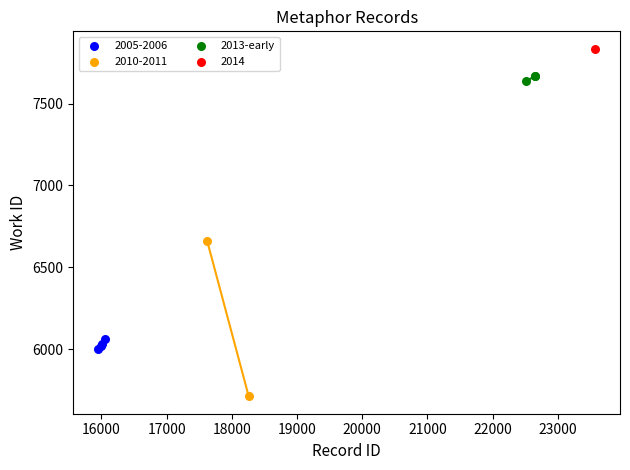

What are all the series names shown in the legend?

2005-2006, 2010-2011, 2013-early, 2014